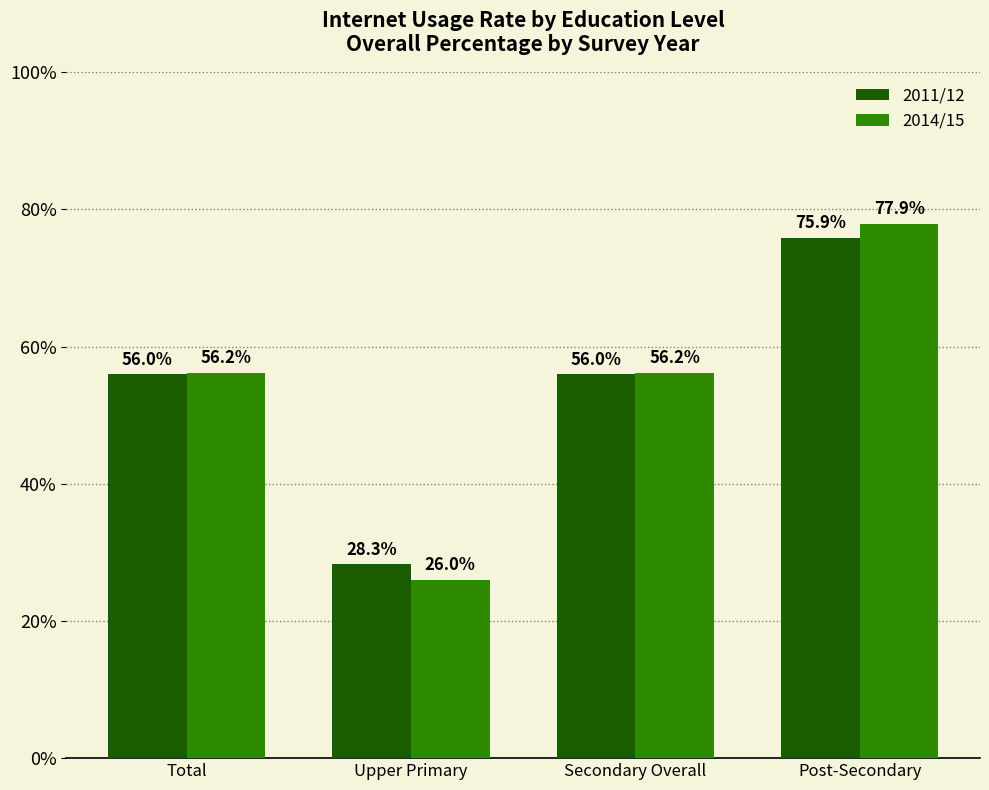

The 2011/12 series shows 83.0 at Total. True or false?

False